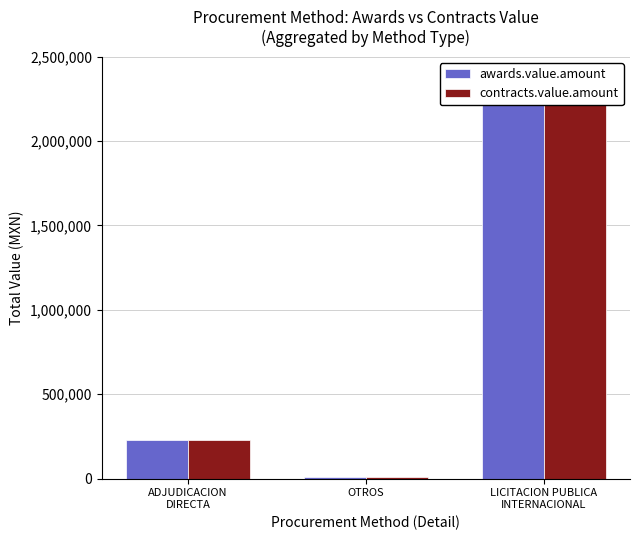

What is the sum of all contracts.value.amount values?

2469497.7